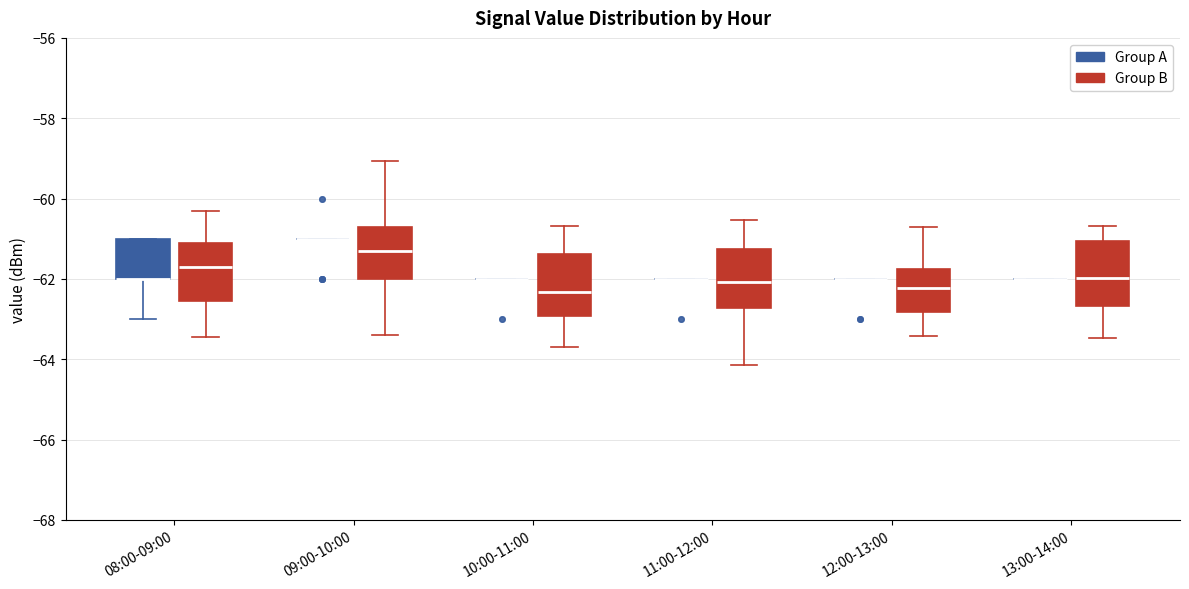

Reading left to right, transcribe this box plot: for each box, give where its median line is, the range the box spans, and where its two whiskers end, as read against the y-axis. The values are not printed on the chart, so give them approximately, as read against the axis.

08:00-09:00 (Group A): median -62.0 (drawn on the box's lower edge), box -62.0 to -61.0, whiskers -63.0 to -61.0
08:00-09:00 (Group B): median -61.6, box -62.6 to -61.2, whiskers -63.4 to -60.4
09:00-10:00 (Group A): box collapsed to a line at -61.0, whiskers -61.0 to -61.0
09:00-10:00 (Group B): median -61.4, box -62.0 to -60.8, whiskers -63.4 to -59.0
10:00-11:00 (Group A): box collapsed to a line at -62.0, whiskers -62.0 to -62.0
10:00-11:00 (Group B): median -62.4, box -63.0 to -61.4, whiskers -63.6 to -60.6
11:00-12:00 (Group A): box collapsed to a line at -62.0, whiskers -62.0 to -62.0
11:00-12:00 (Group B): median -62.0, box -62.8 to -61.2, whiskers -64.2 to -60.6
12:00-13:00 (Group A): box collapsed to a line at -62.0, whiskers -62.0 to -62.0
12:00-13:00 (Group B): median -62.2, box -62.8 to -61.8, whiskers -63.4 to -60.8
13:00-14:00 (Group A): box collapsed to a line at -62.0, whiskers -62.0 to -62.0
13:00-14:00 (Group B): median -62.0, box -62.6 to -61.0, whiskers -63.4 to -60.6